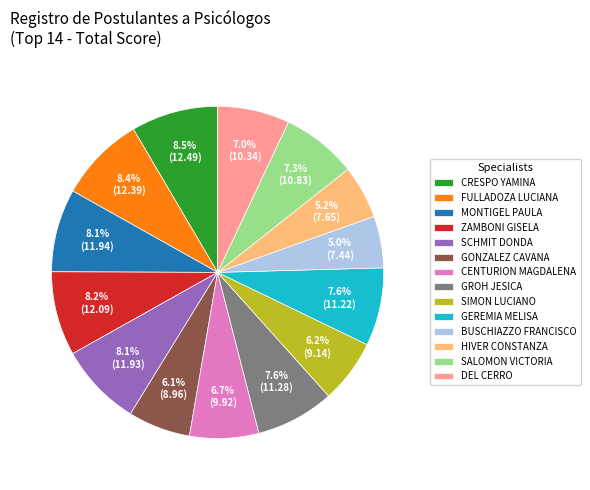

Between DEL CERRO and GROH JESICA, which is larger?

GROH JESICA